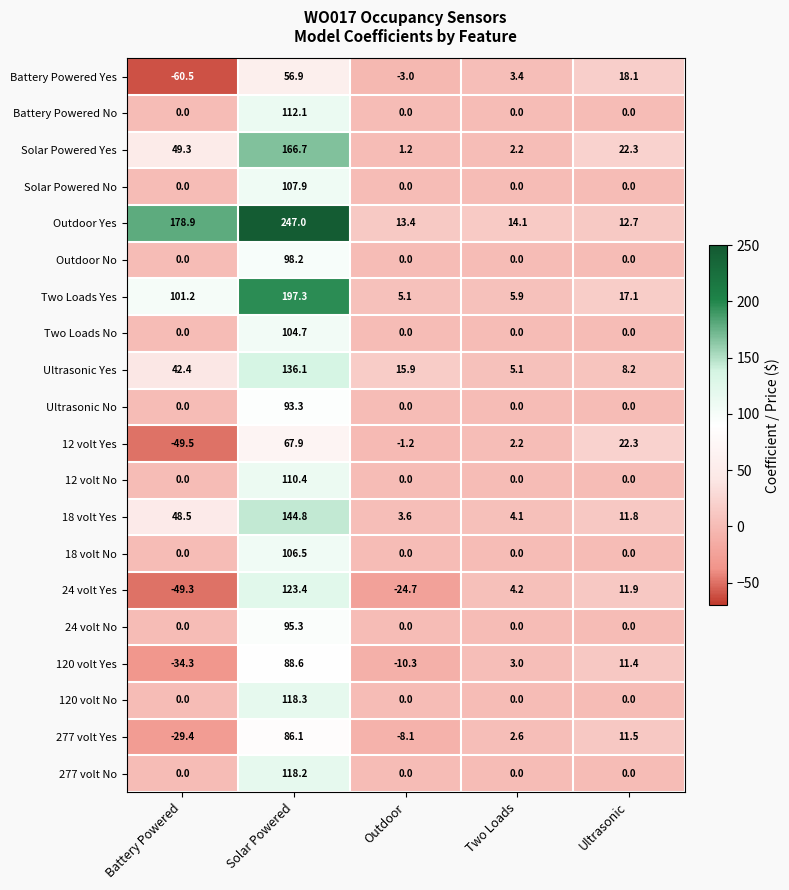

Rank the series at Solar Powered from highest to lowest value.

Outdoor Yes, Two Loads Yes, Solar Powered Yes, 18 volt Yes, Ultrasonic Yes, 24 volt Yes, 120 volt No, 277 volt No, Battery Powered No, 12 volt No, Solar Powered No, 18 volt No, Two Loads No, Outdoor No, 24 volt No, Ultrasonic No, 120 volt Yes, 277 volt Yes, 12 volt Yes, Battery Powered Yes